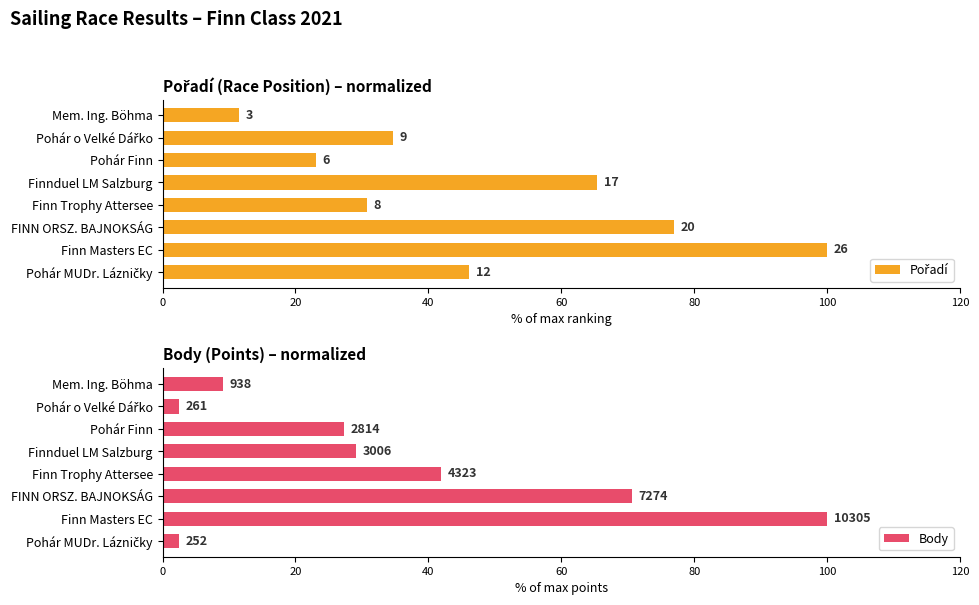

What is the value of the Pořadí bar at the 4th from the left?

30.8